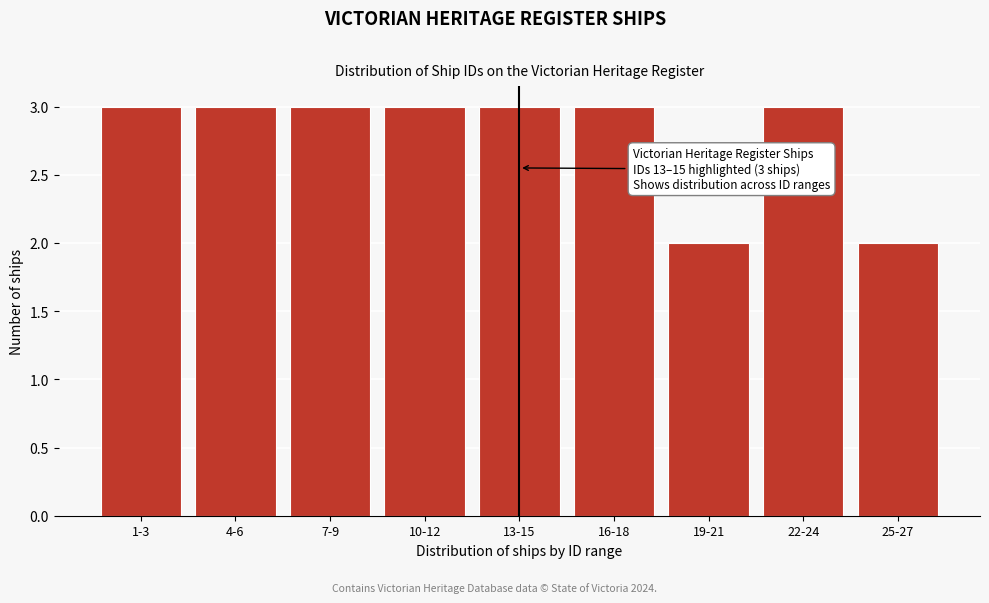

Reading right to left, list all the values displayed in this chart.

2	3	2	3	3	3	3	3	3